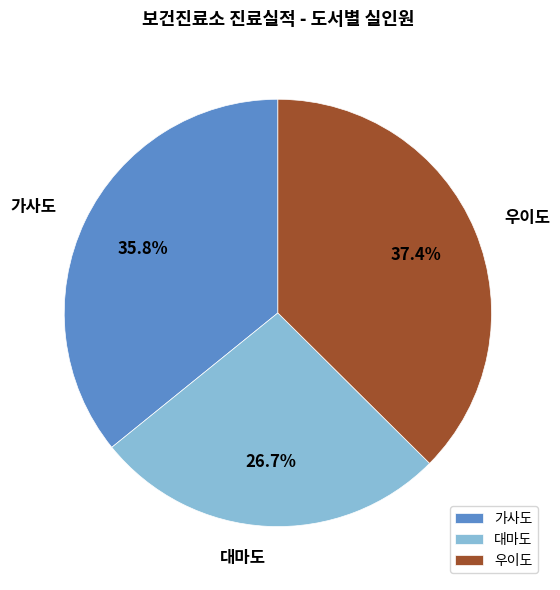

Is 우이도 the majority of the pie?

No